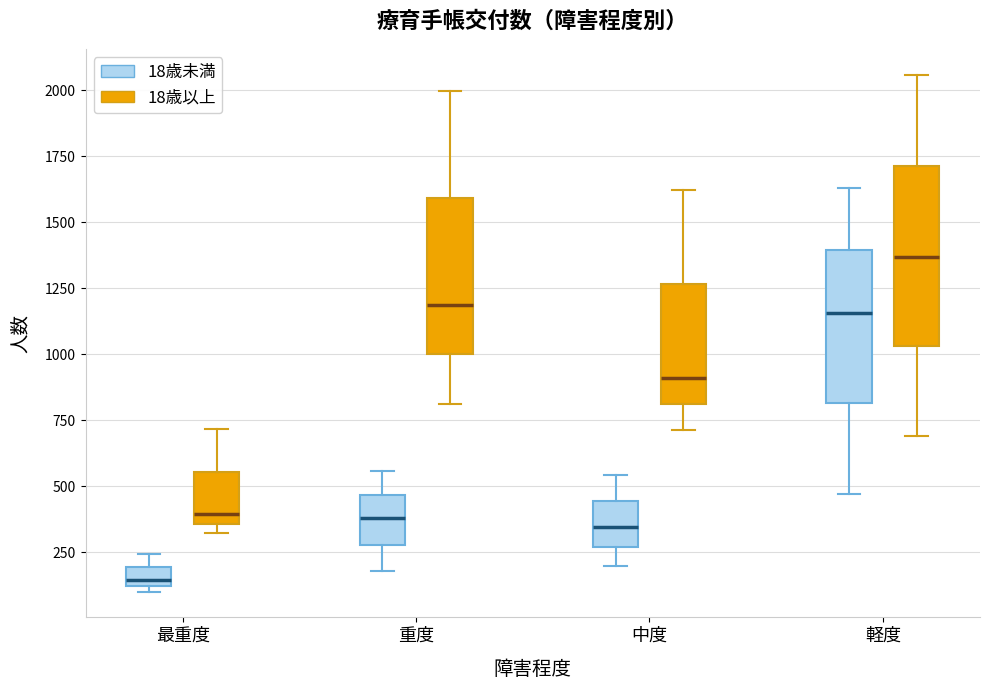

Which box has the highest median line?

軽度 (18歳以上)